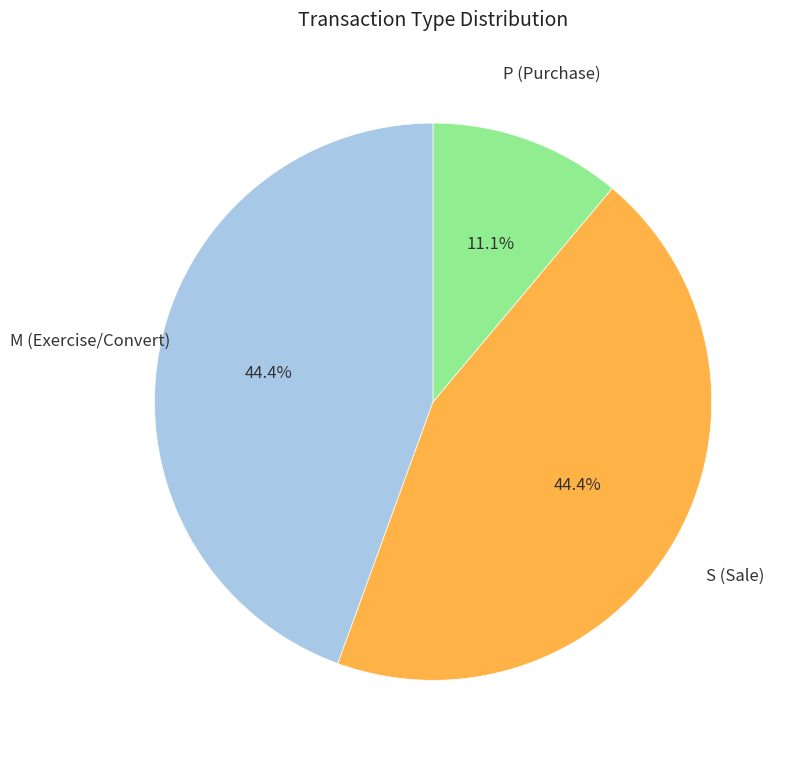

Which category has the smallest portion of the pie?

P